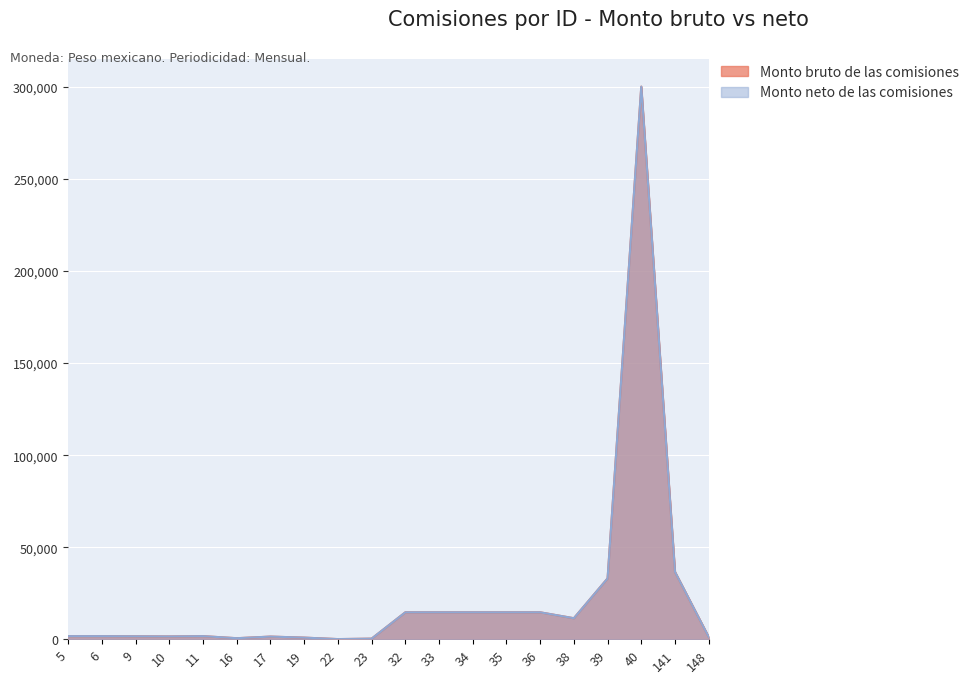

What is the difference between the maximum and second lowest values in the Monto bruto de las comisiones series?

299868.0